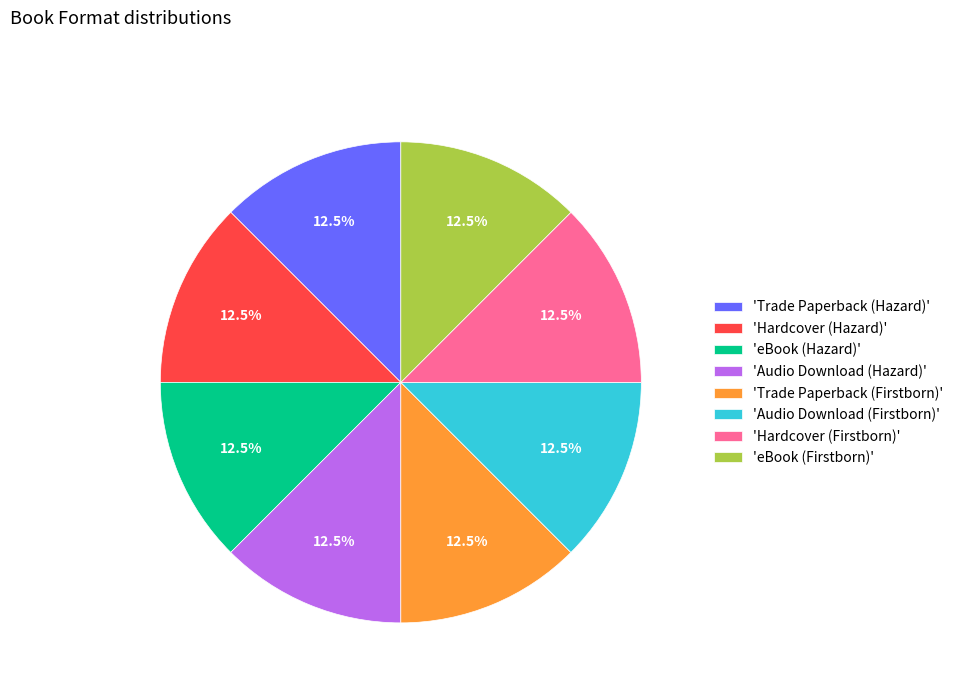

What is the ratio of the value at 'Audio Download (Hazard)' to the value at 'eBook (Hazard)'?

1.0